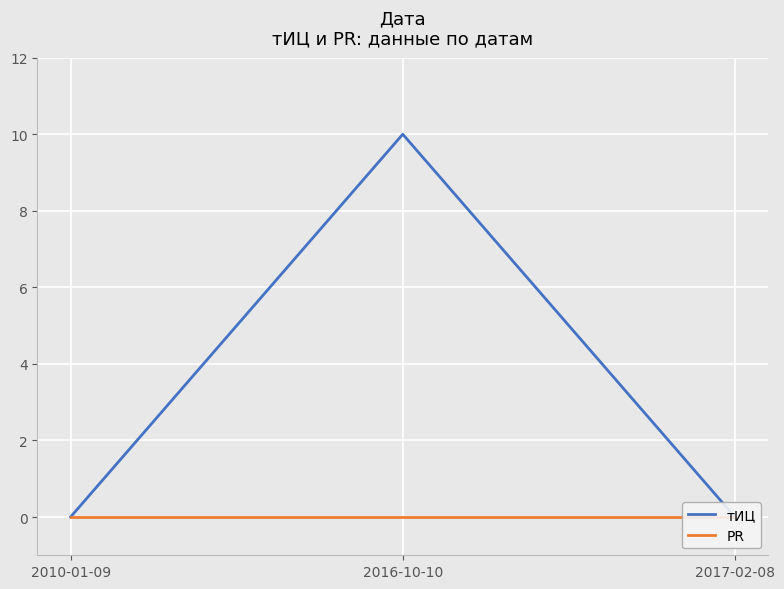

Between 2016-10-10 and 2017-02-08, which is larger?

2016-10-10